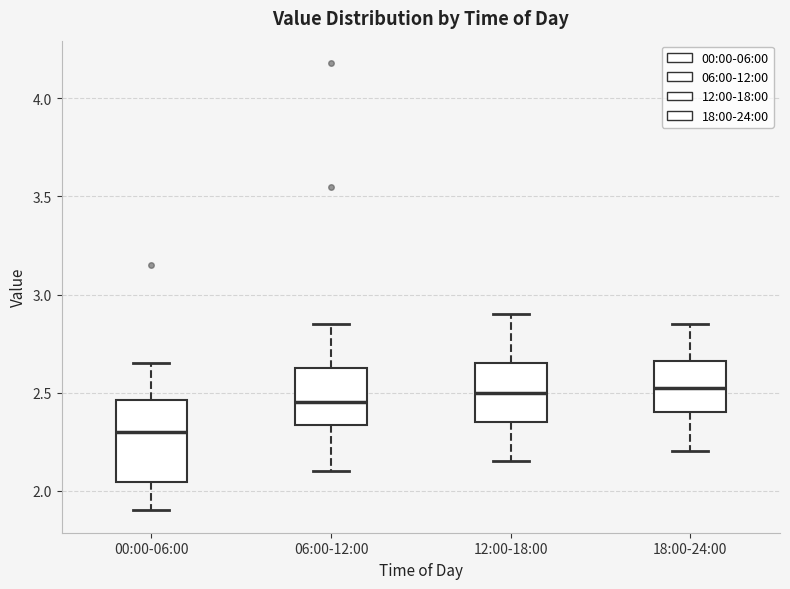

Where is the lower edge of the box for 00:00-06:00 on the y-axis? The values are not printed on the chart, so give them approximately, as read against the axis.

2.05